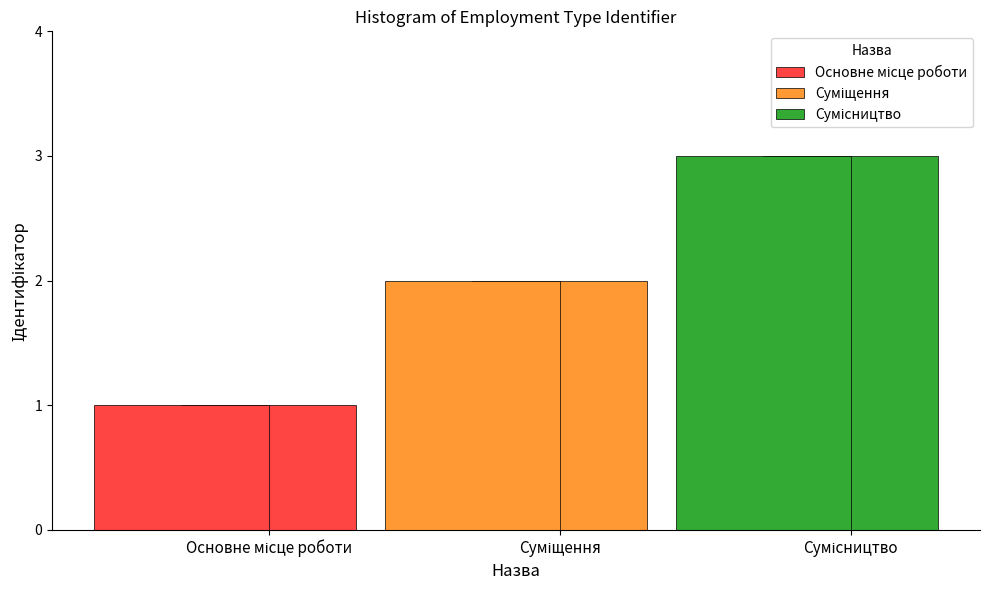

What is the label of the 2nd bar from the right?

Суміщення